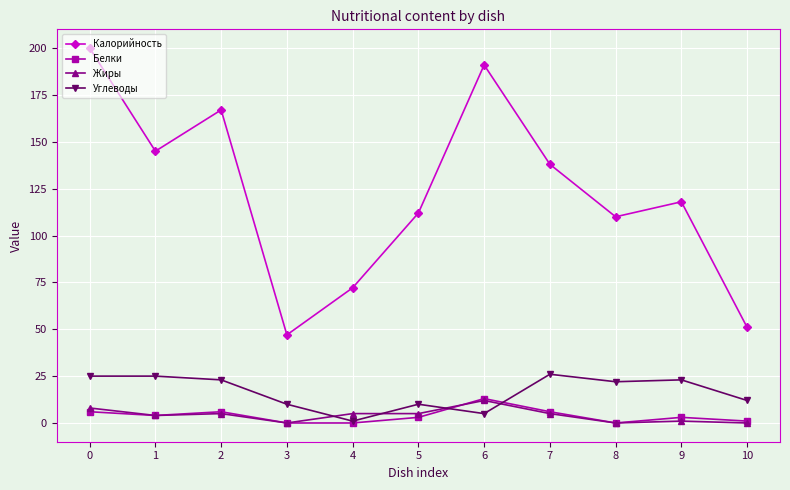

What is the spread (max minus min) of values at 0?

194.0